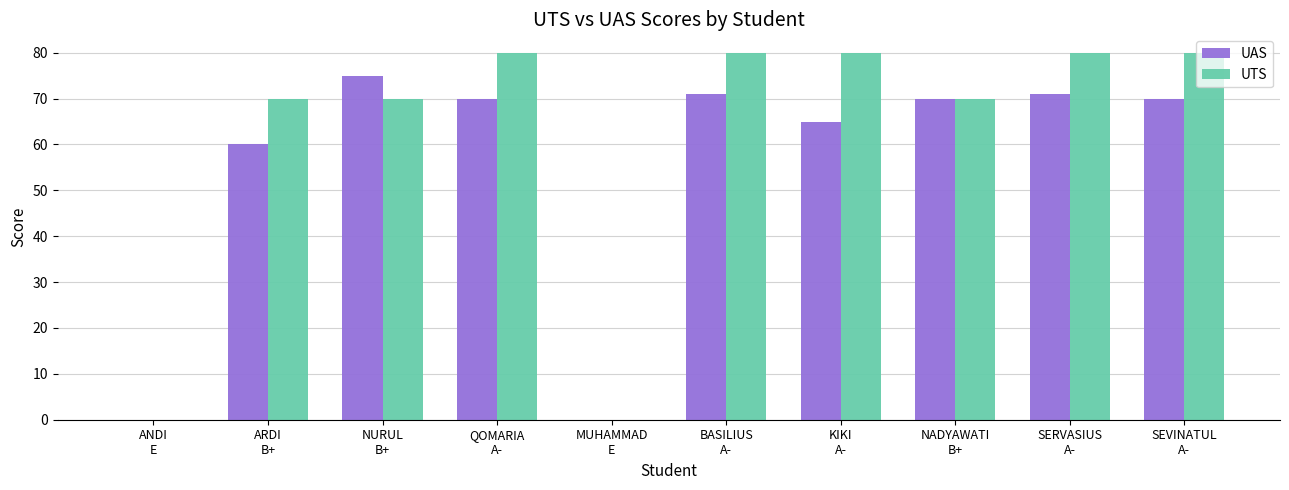

What is the maximum value shown in the chart?

80